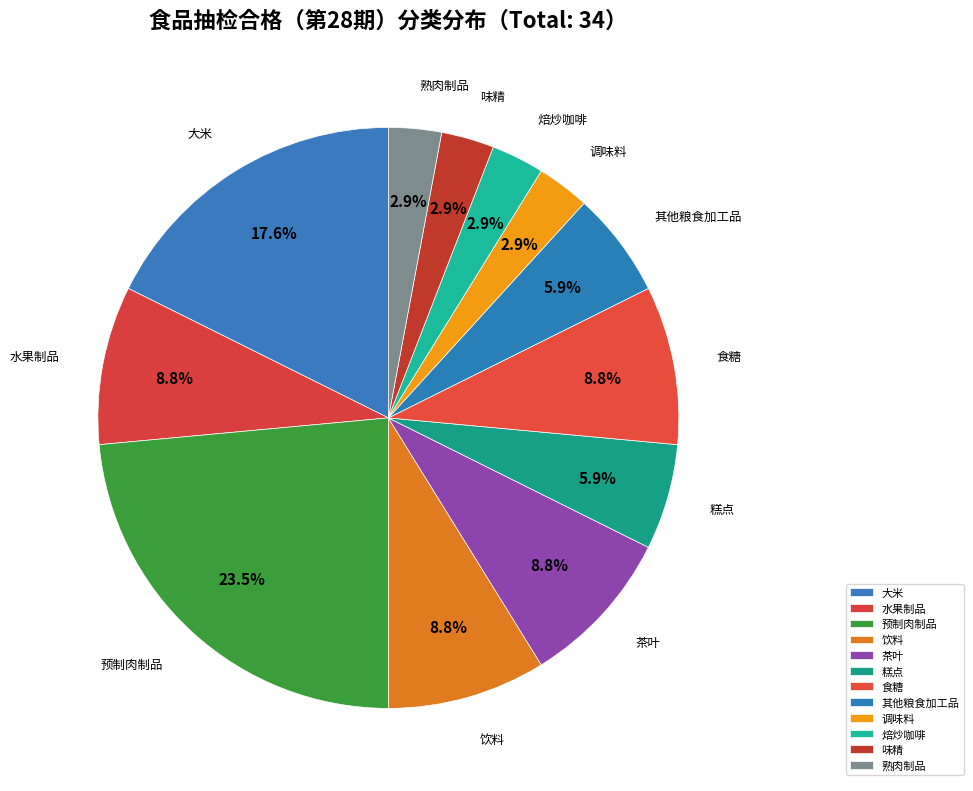

To the nearest percent, what is the combined percentage of 茶叶 and 味精?

12%